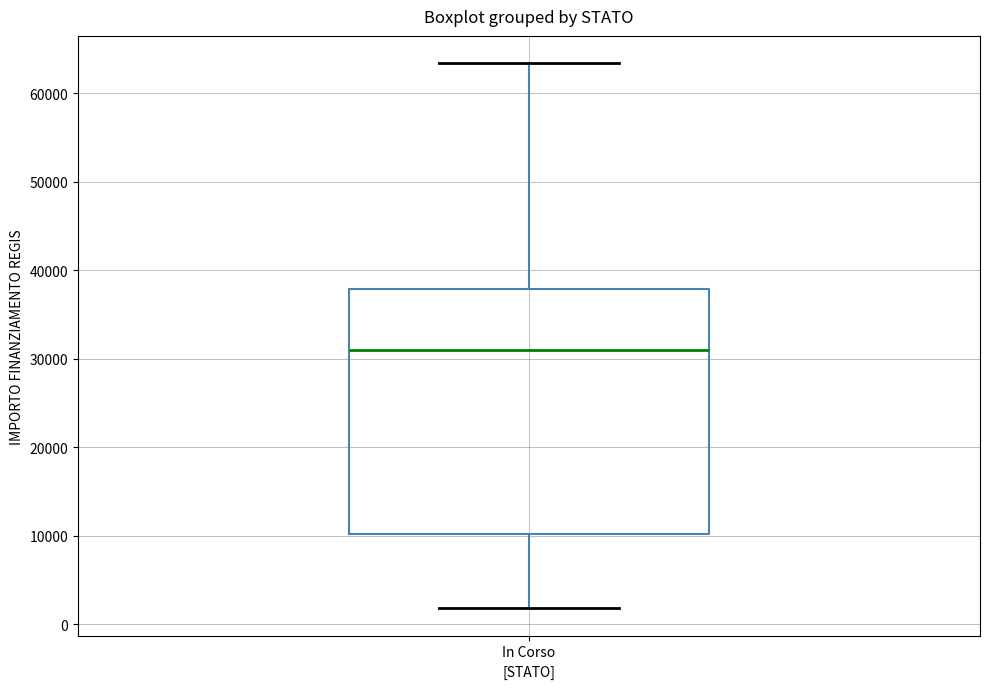

Where is the lower edge of the box for In Corso on the y-axis? The values are not printed on the chart, so give them approximately, as read against the axis.

10000